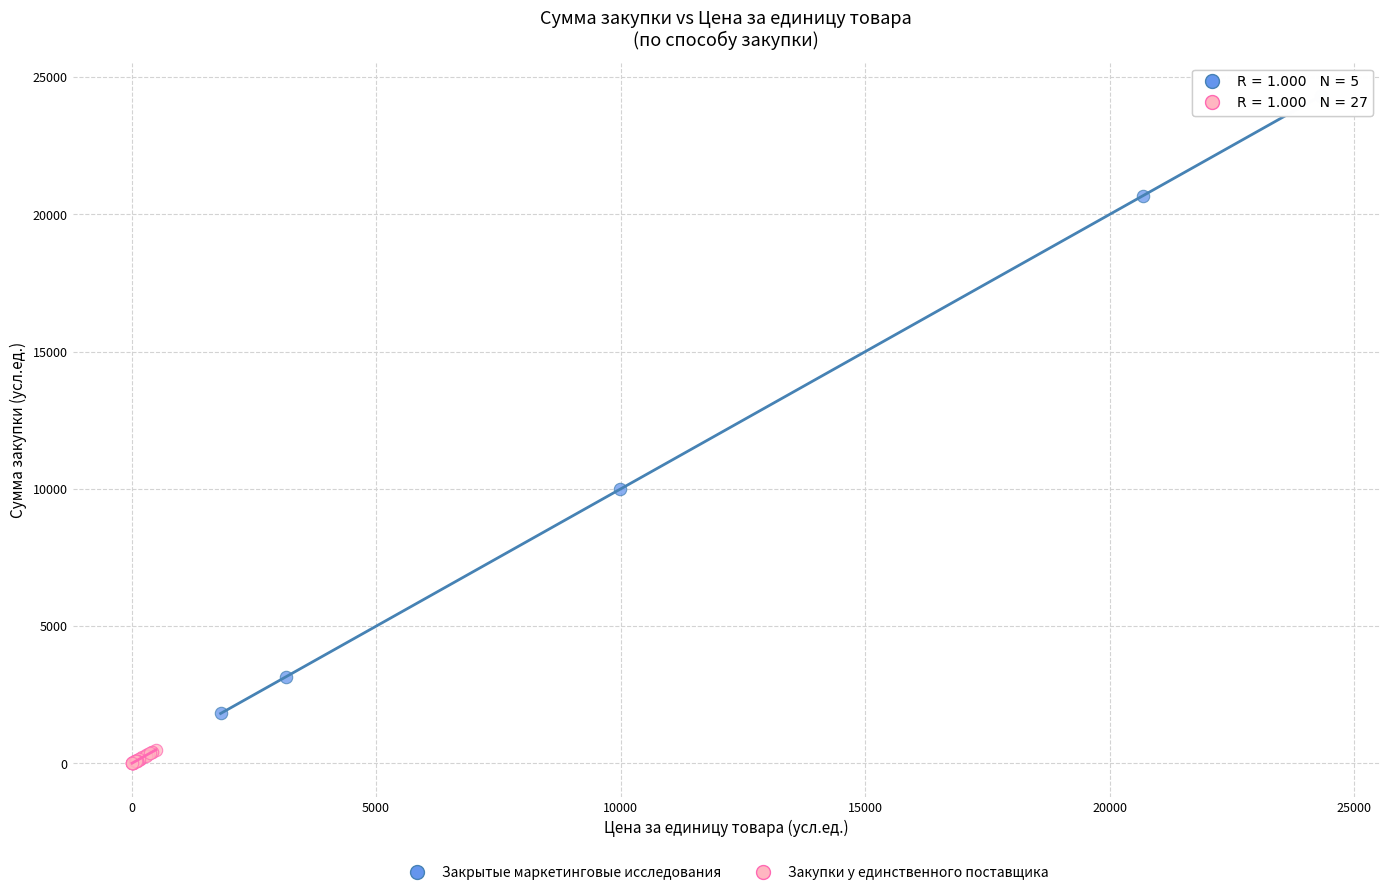

Which series contains the highest Y value?

Закрытые маркетинговые исследования